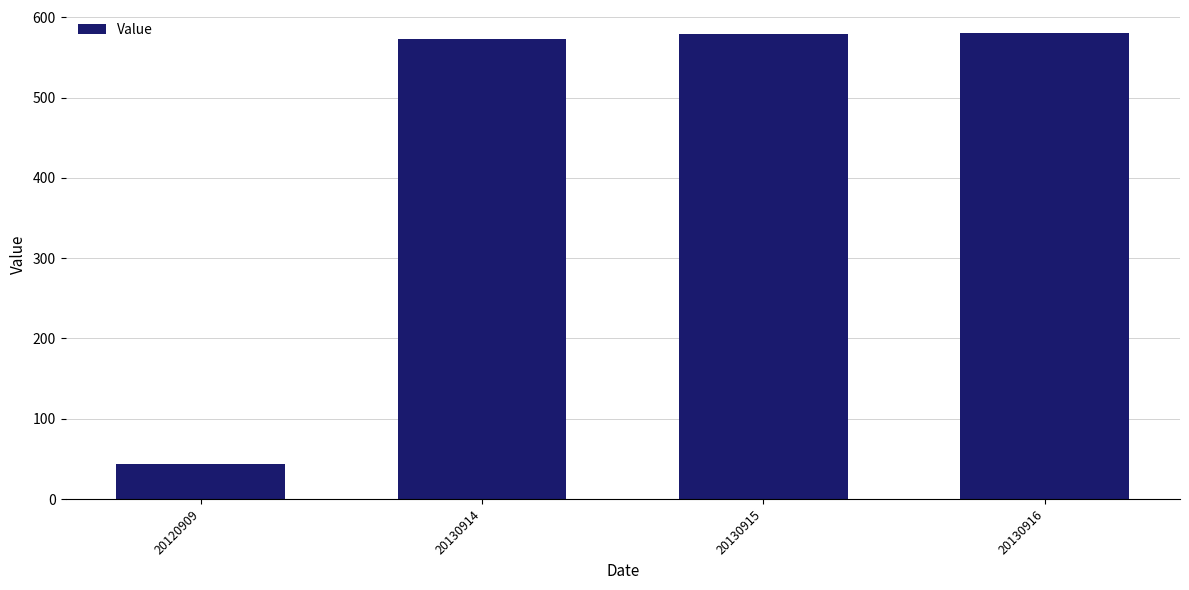

Between 20130915 and 20130914, which is larger?

20130915